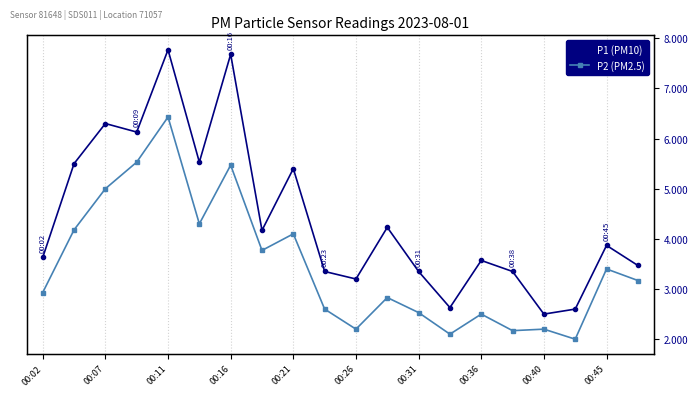

What is the difference between the maximum and minimum values in the P2 (PM2.5) series?

4.4